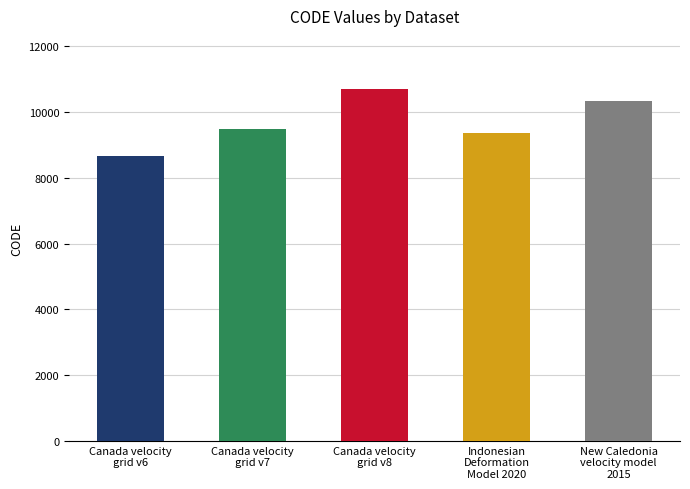

Rank the categories by value from highest to lowest.

Canada velocity
grid v8, New Caledonia
velocity model
2015, Canada velocity
grid v7, Indonesian
Deformation
Model 2020, Canada velocity
grid v6